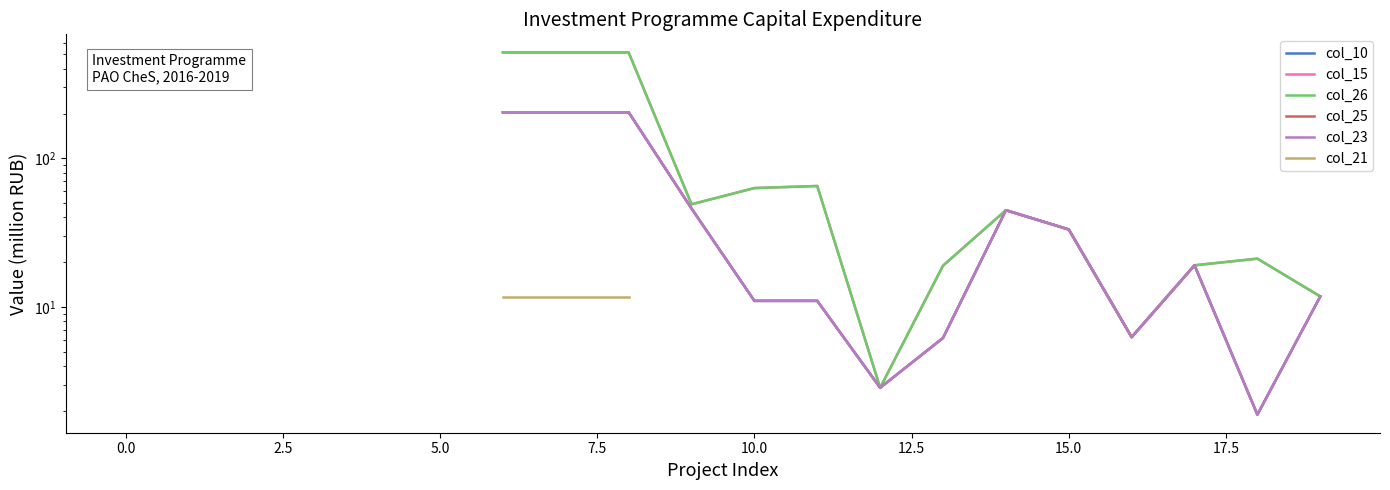

How many lines are shown in the chart?

6